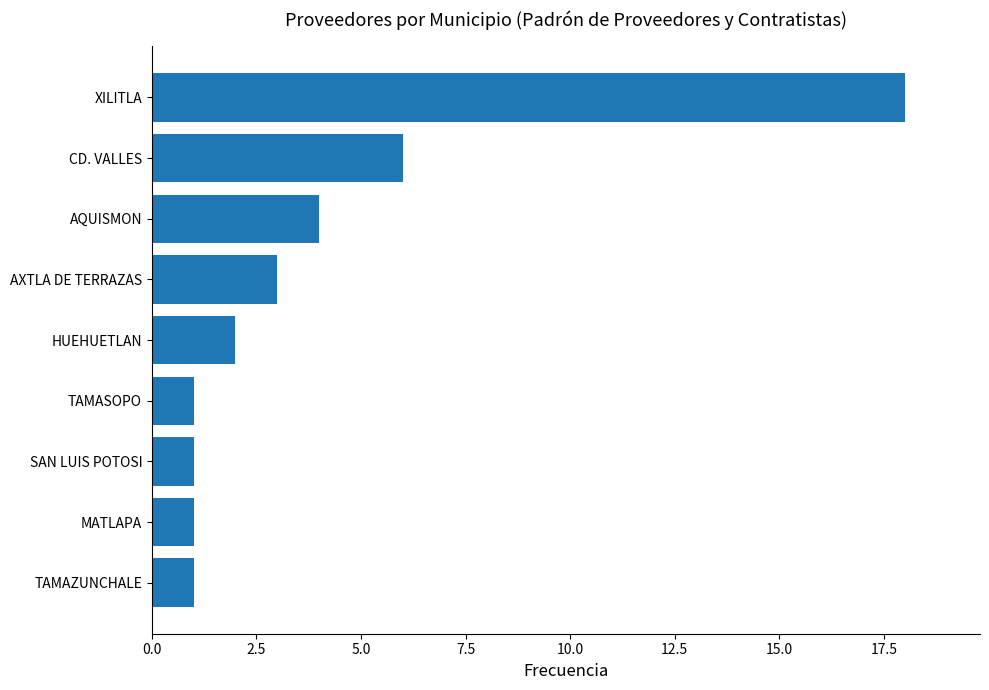

Reading bottom to top, what are all the values shown in this chart?

1	1	1	1	2	3	4	6	18